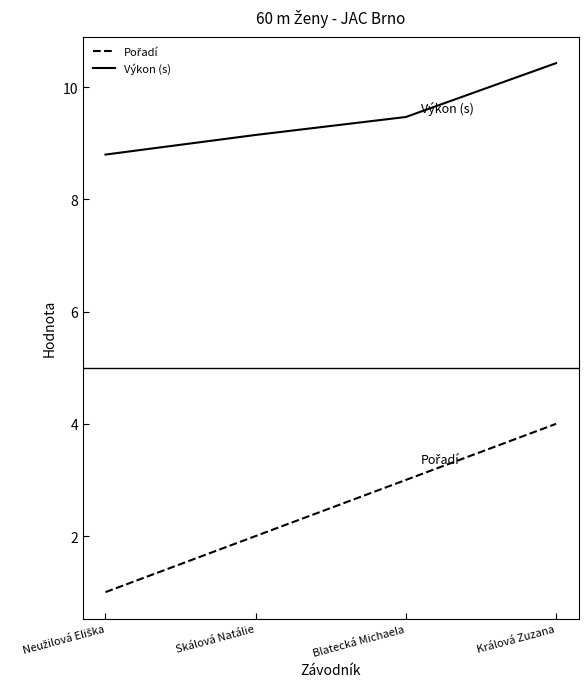

True or false: Výkon (s) has a value of 9.5 at Blatecká Michaela.

True